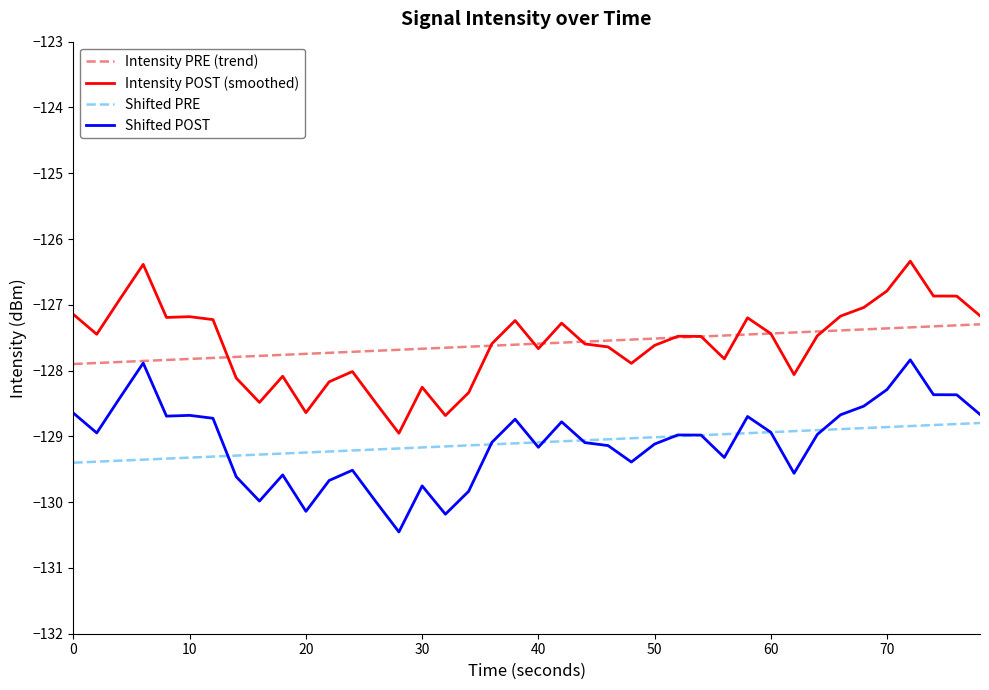

Rank the series by their maximum value, from highest to lowest.

Intensity POST (smoothed), Intensity PRE (trend), Shifted POST, Shifted PRE